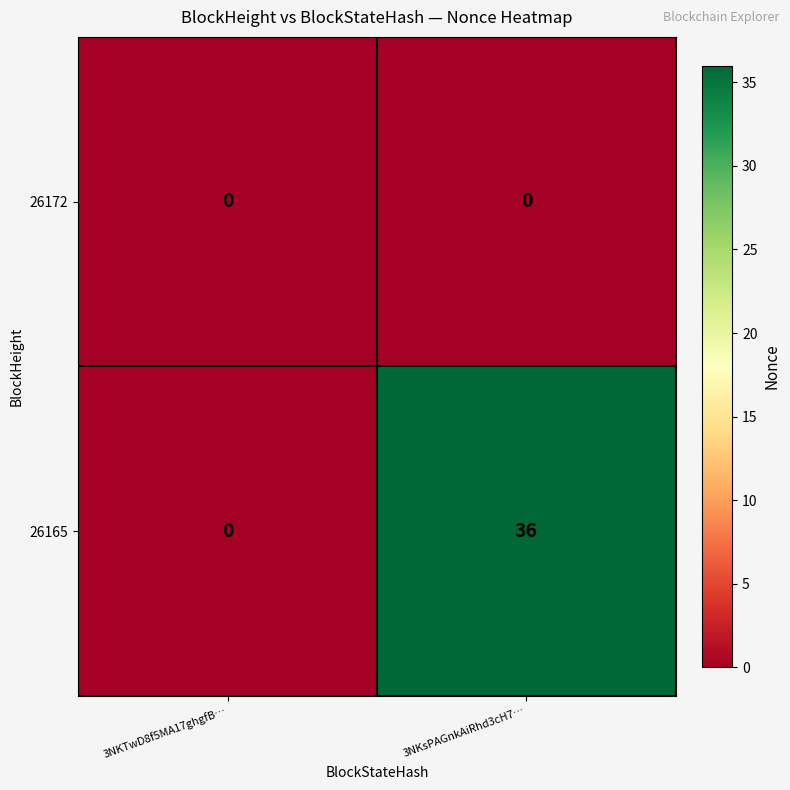

Which series has the largest range (max minus min)?

26165